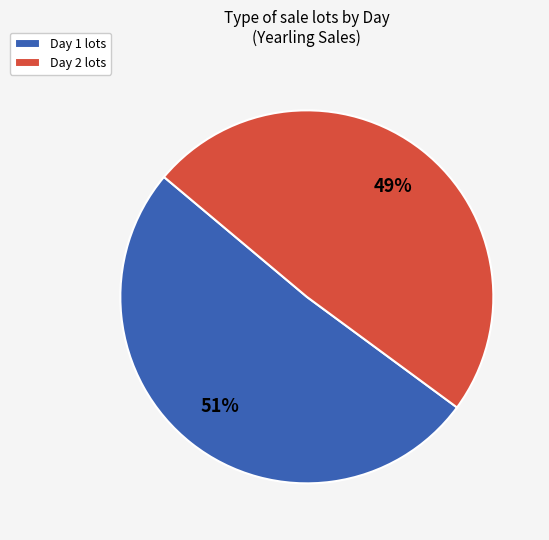

Which has a higher value, Day 2 or Day 1?

Day 1